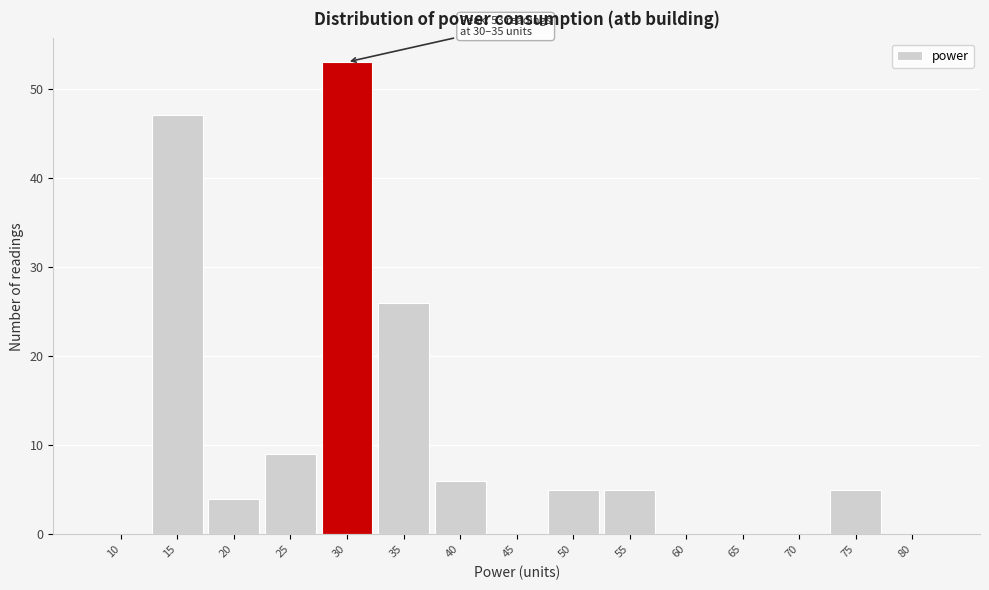

Reading left to right, transcribe all the data shown in this chart.

10=0	15=47	20=4	25=9	30=53	35=26	40=6	45=0	50=5	55=5	60=0	65=0	70=0	75=5	80=0